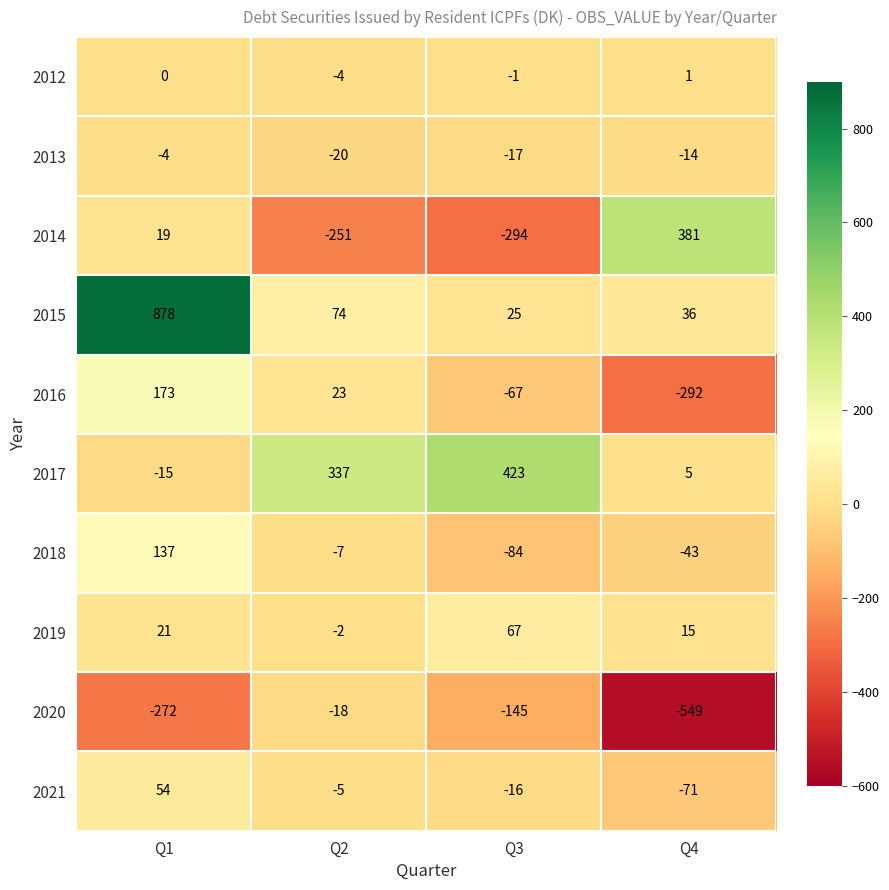

Count the 2018 values in the range -43 to 137.

3